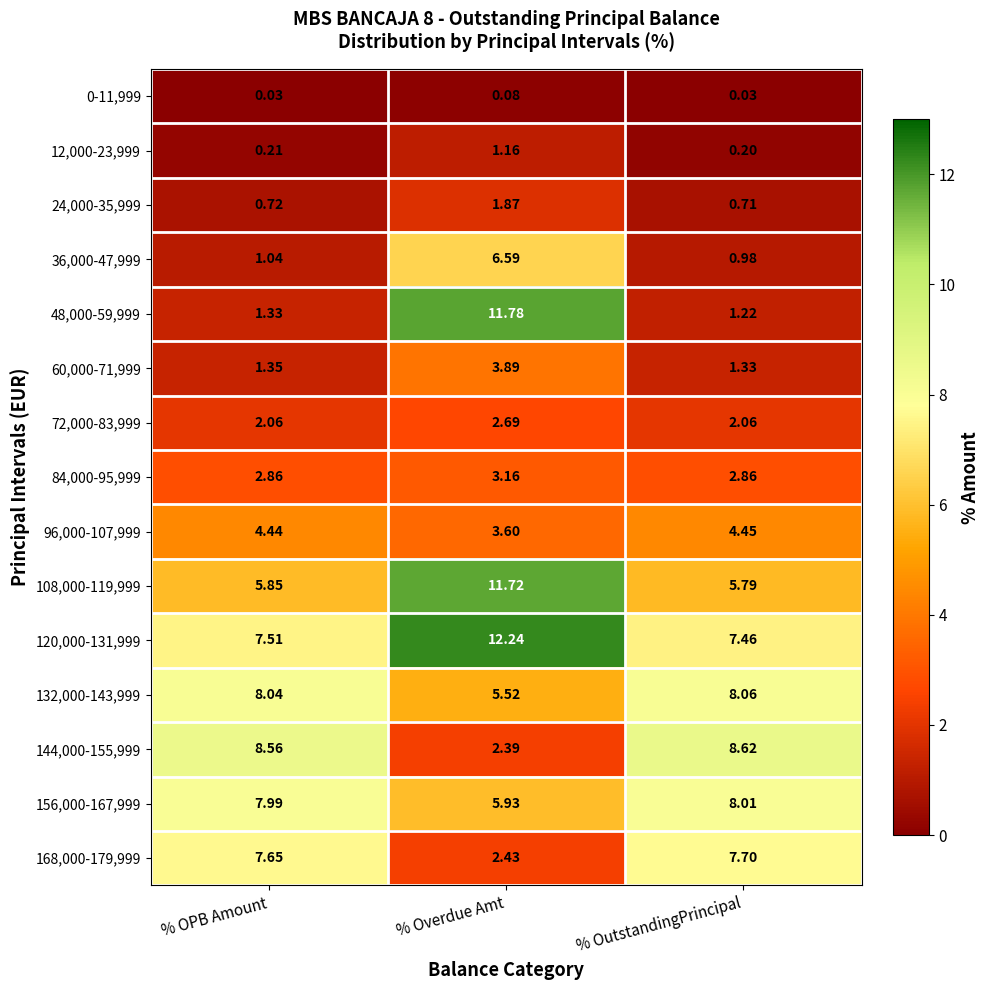

Where is 36,000-47,999 nearest to the value 3?

% OPB Amount